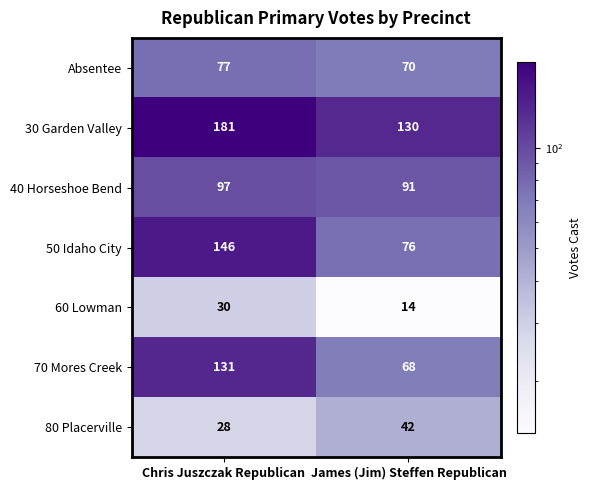

Reading left to right, extract all data points from this chart.

Absentee: 77	70
30 Garden Valley: 181	130
40 Horseshoe Bend: 97	91
50 Idaho City: 146	76
60 Lowman: 30	14
70 Mores Creek: 131	68
80 Placerville: 28	42